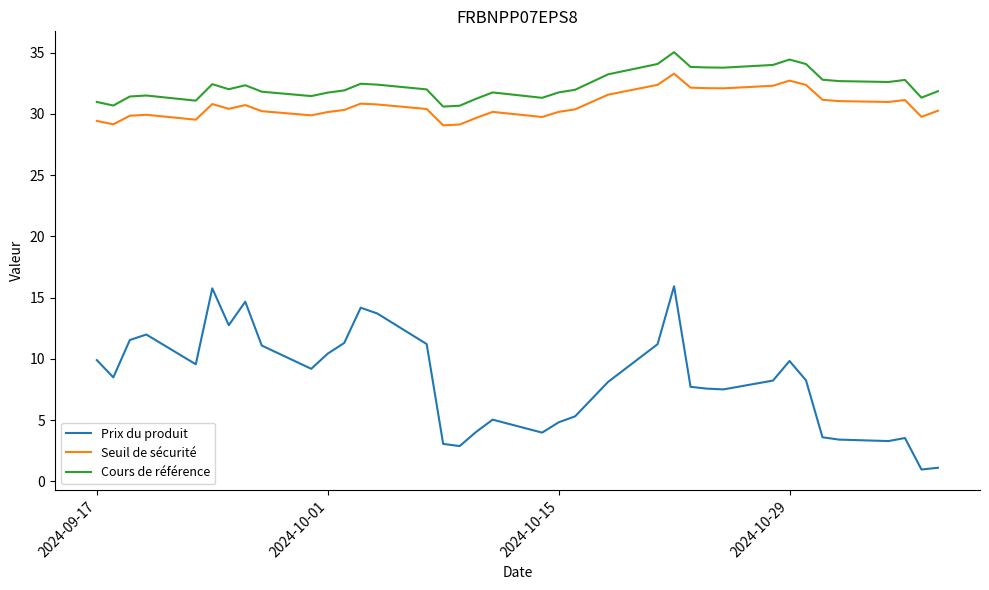

What are all the series names shown in the legend?

Prix du produit, Seuil de sécurité, Cours de référence